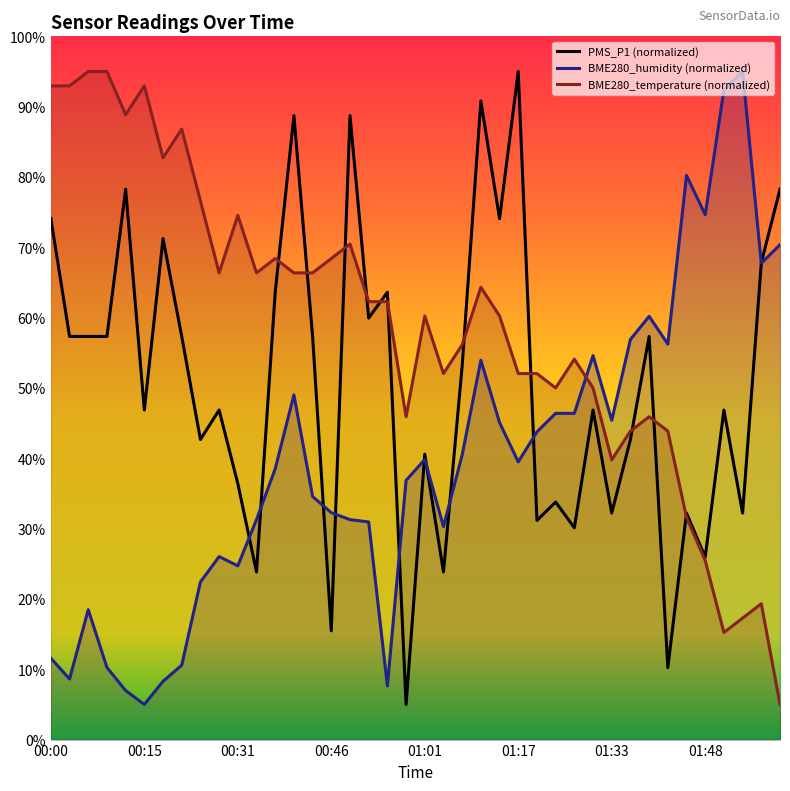

What position from the right is 12?

28